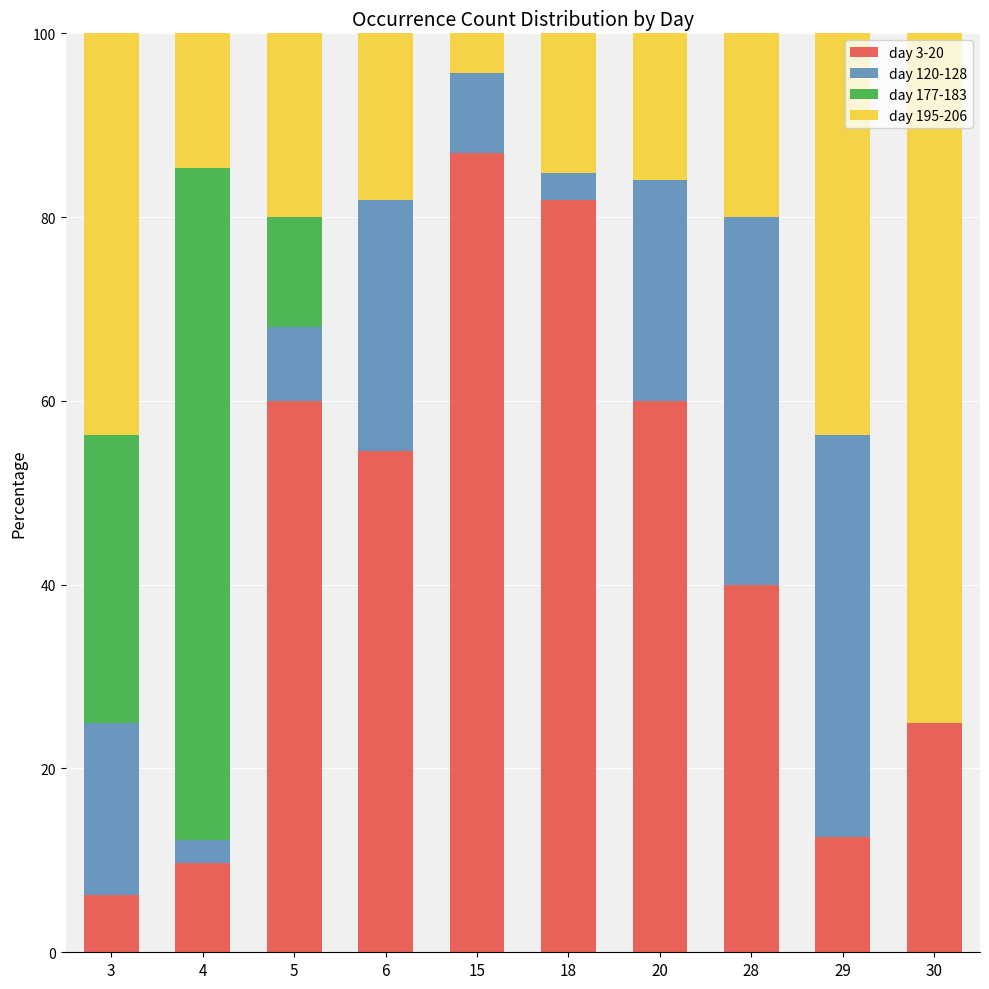

What is the maximum value for day 3-20?

87.0